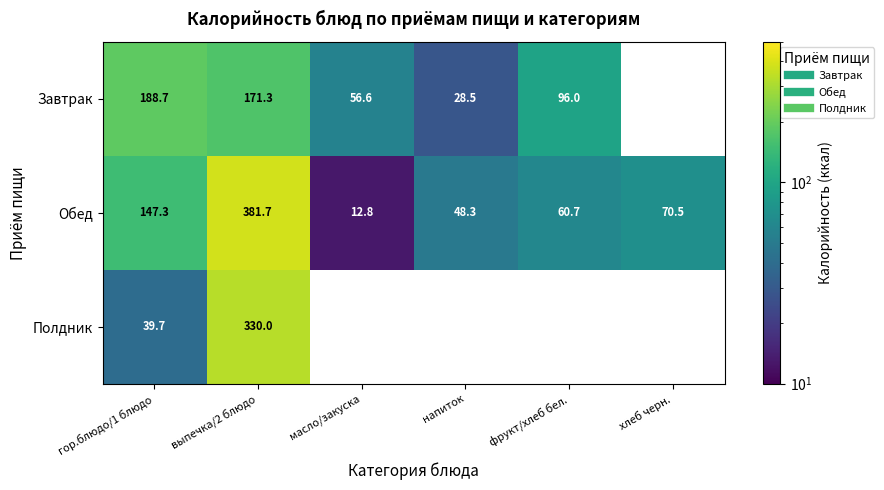

Which has a higher value, фрукт/хлеб бел. or хлеб черн.?

хлеб черн.